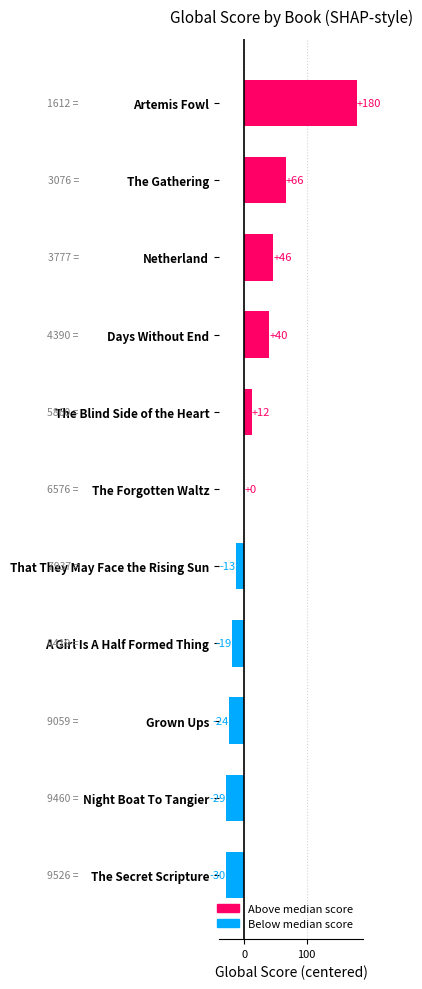

The value at Artemis Fowl is 79. True or false?

False